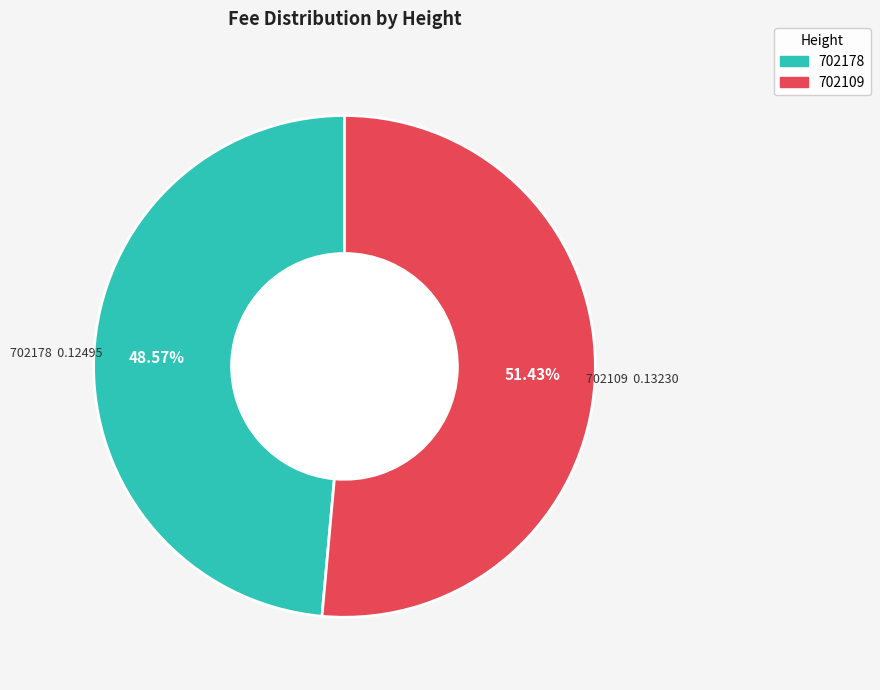

Does 702178 represent more than half of the total?

No